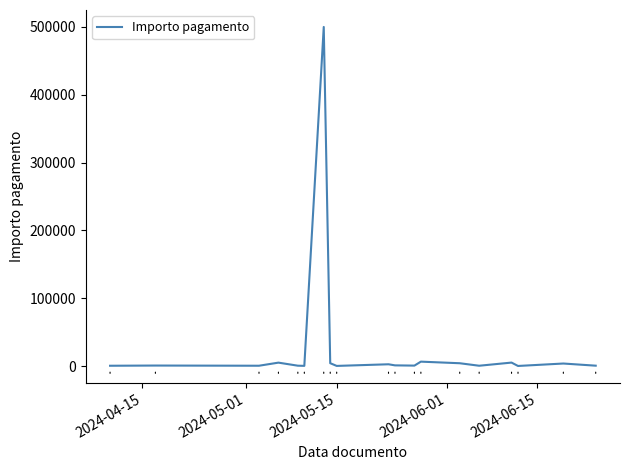

What is the difference between the maximum and minimum values?

499800.0